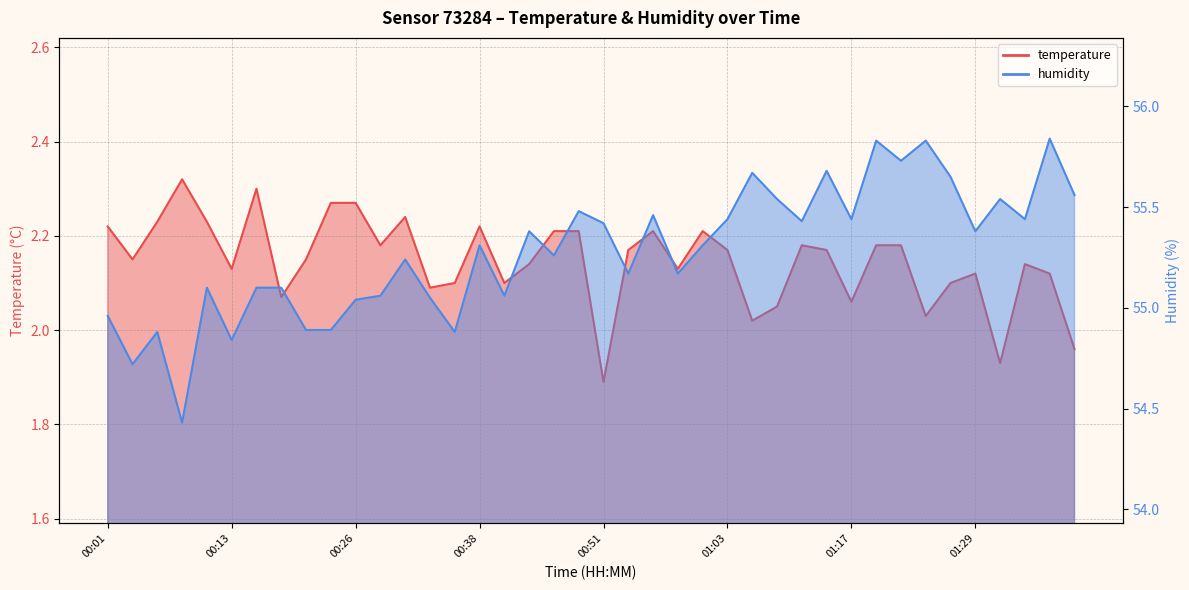

The humidity series shows 55.5 at 00:56. True or false?

True